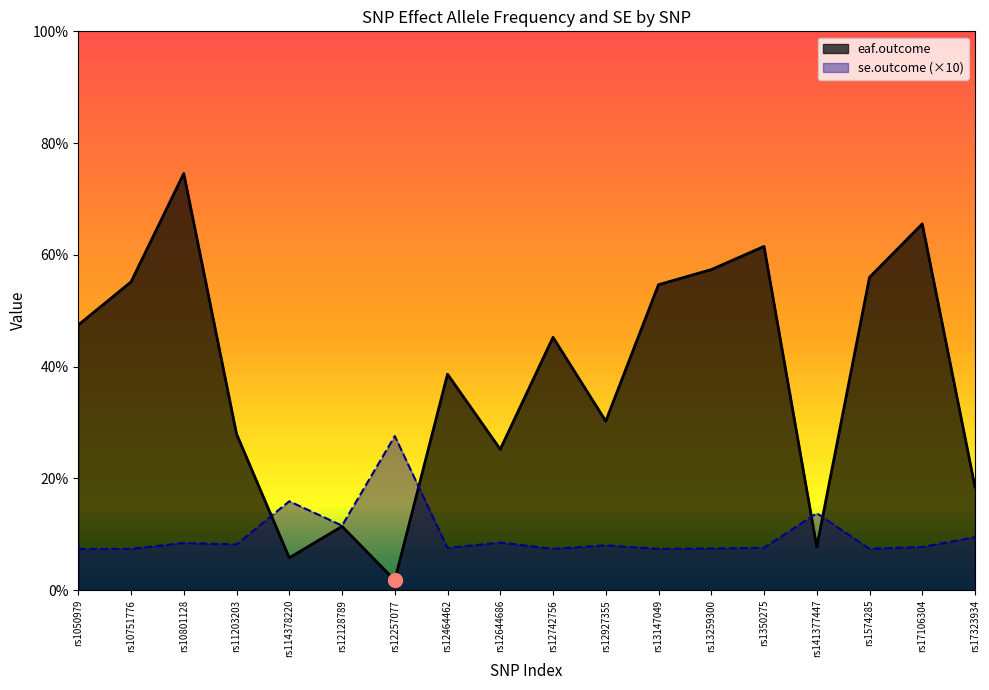

What value does the eaf.outcome series have at rs1350275?

0.6